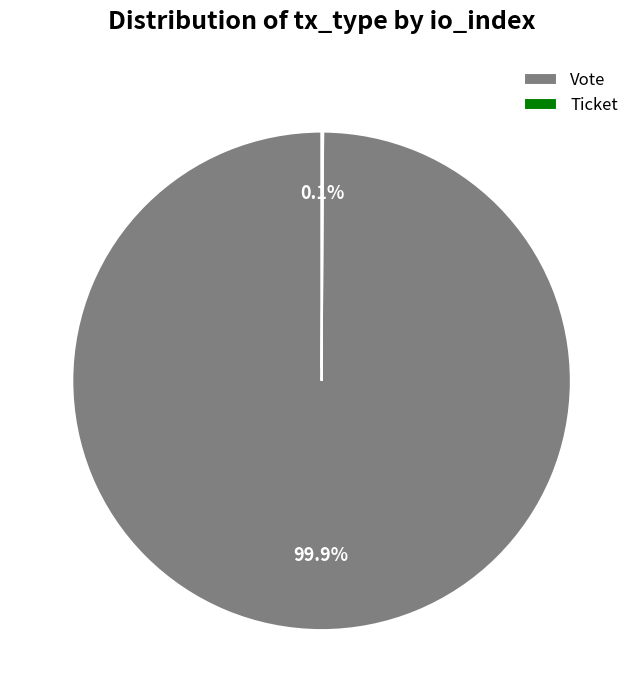

What is the largest slice in the pie chart?

Vote